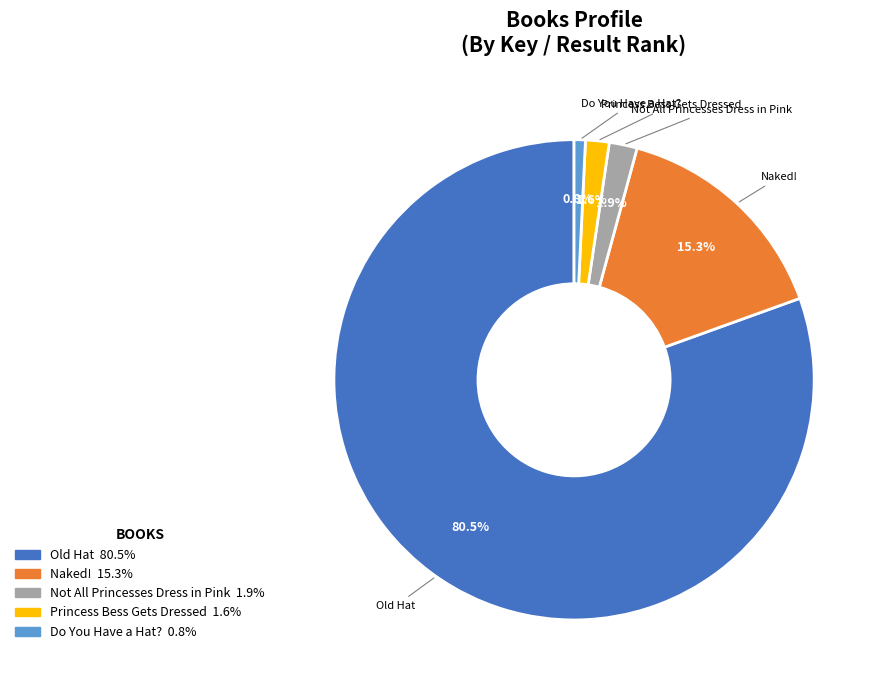

Does Princess Bess Gets Dressed represent more than half of the total?

No